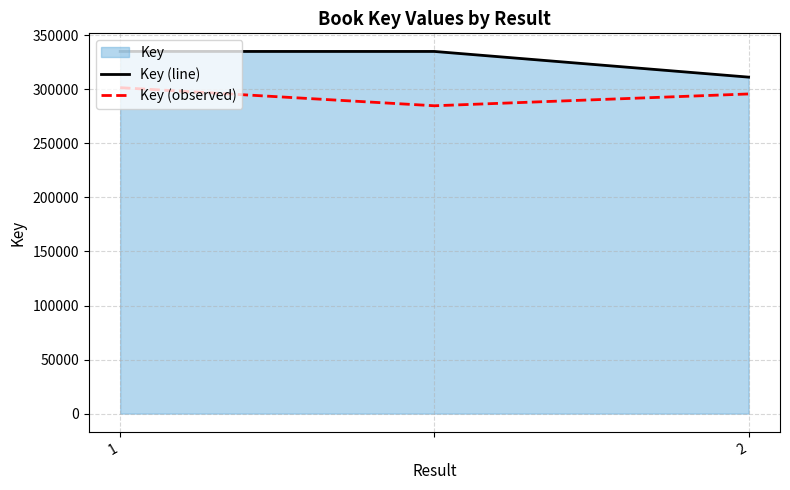

List the series in order of their peak value, lowest first.

Key (observed), Key (line)